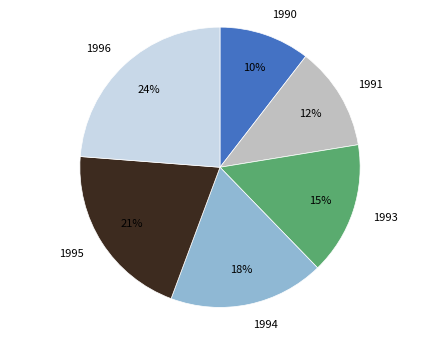

Is there a majority slice in this chart?

No